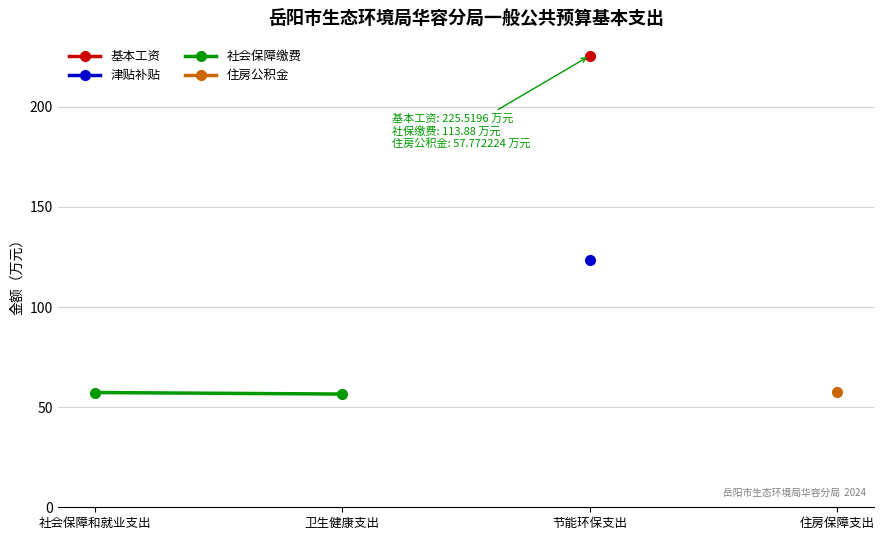

What is the minimum value shown in the chart?

56.6